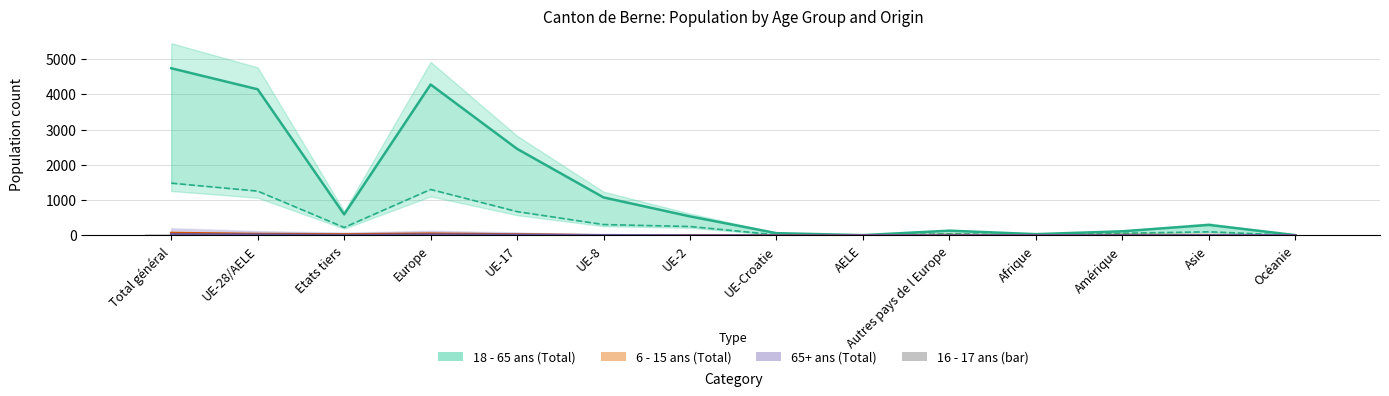

Is it true that 18 - 65 ans (Femmes) equals 675 at UE-17?

True